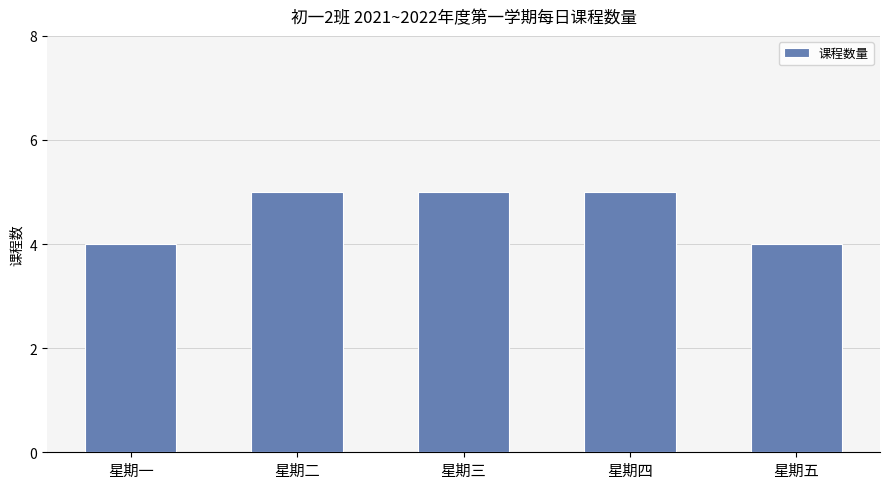

True or false: the data shows 6 at 星期一.

False